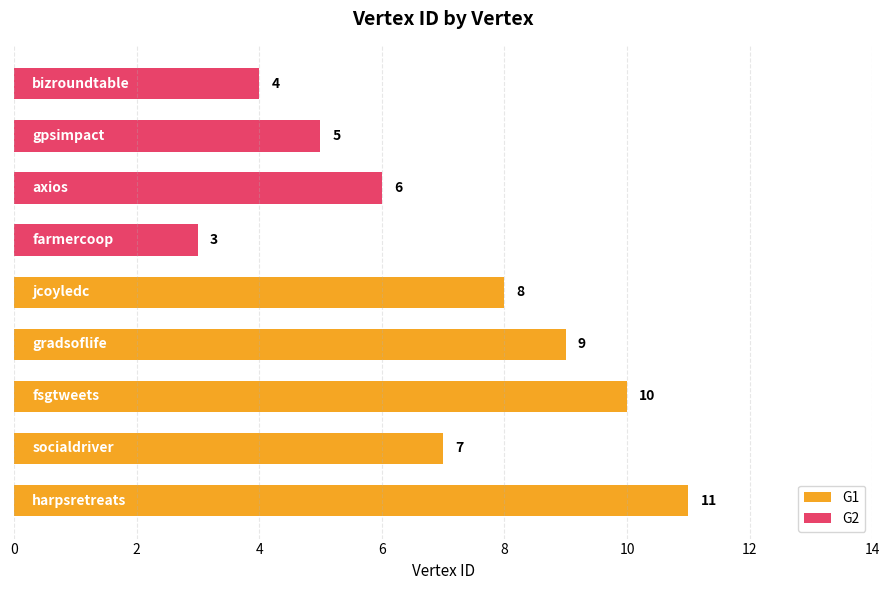

How many values are between 5 and 9?

5